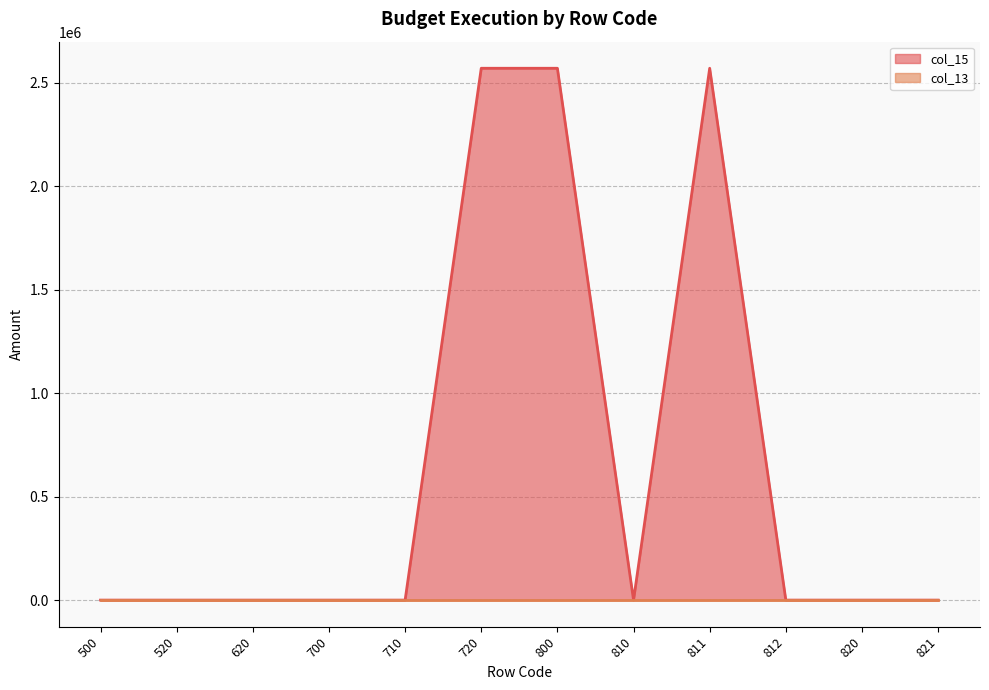

Rank the categories by value from lowest to highest.

500, 520, 620, 700, 710, 810, 812, 820, 821, 720, 800, 811